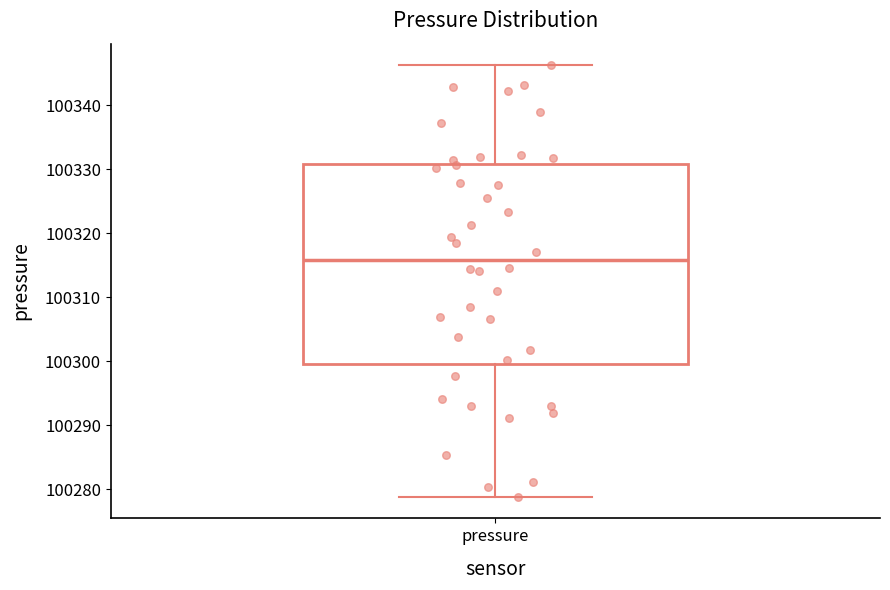

Read this box plot against the y-axis: the position of the median line, the range covered by the box, and the ends of both whiskers. The values are not printed on the chart, so give them approximately, as read against the axis.

median 100316, box 100300 to 100331, whiskers 100279 to 100346